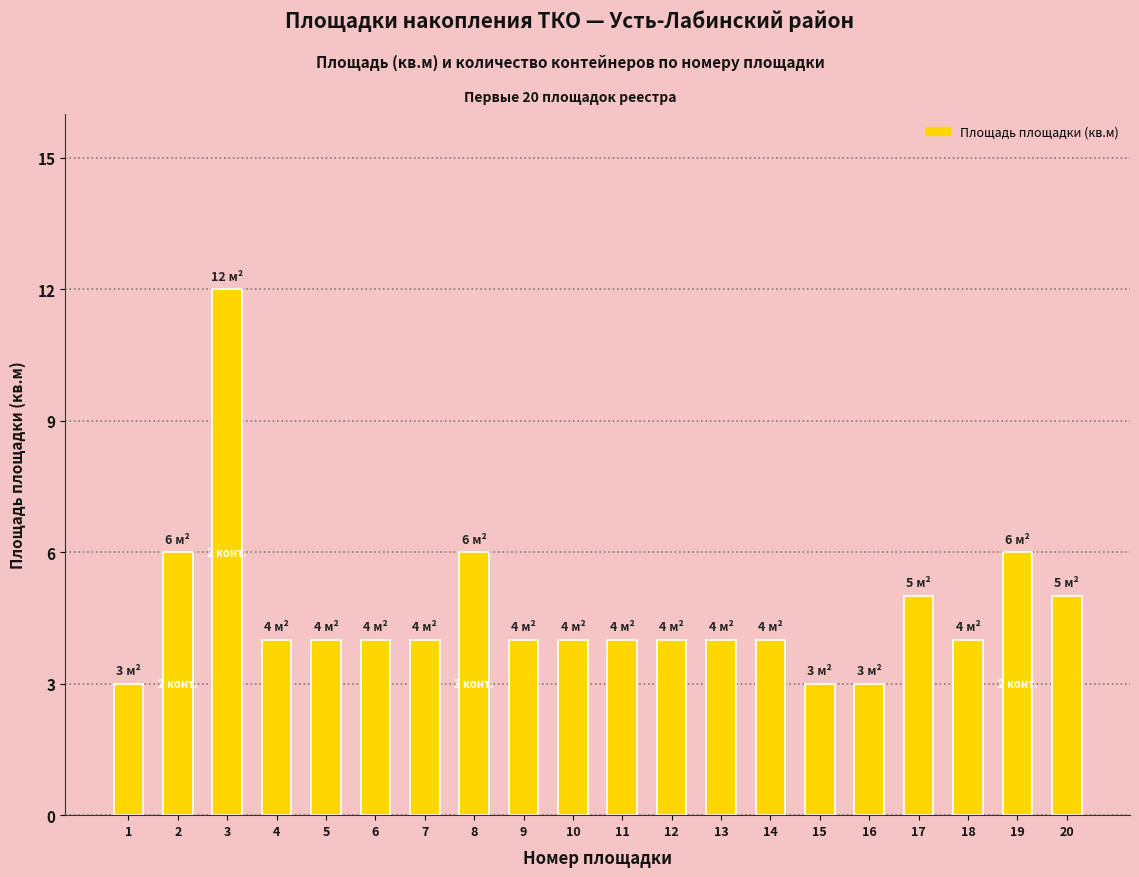

How many distinct data groups are displayed?

1